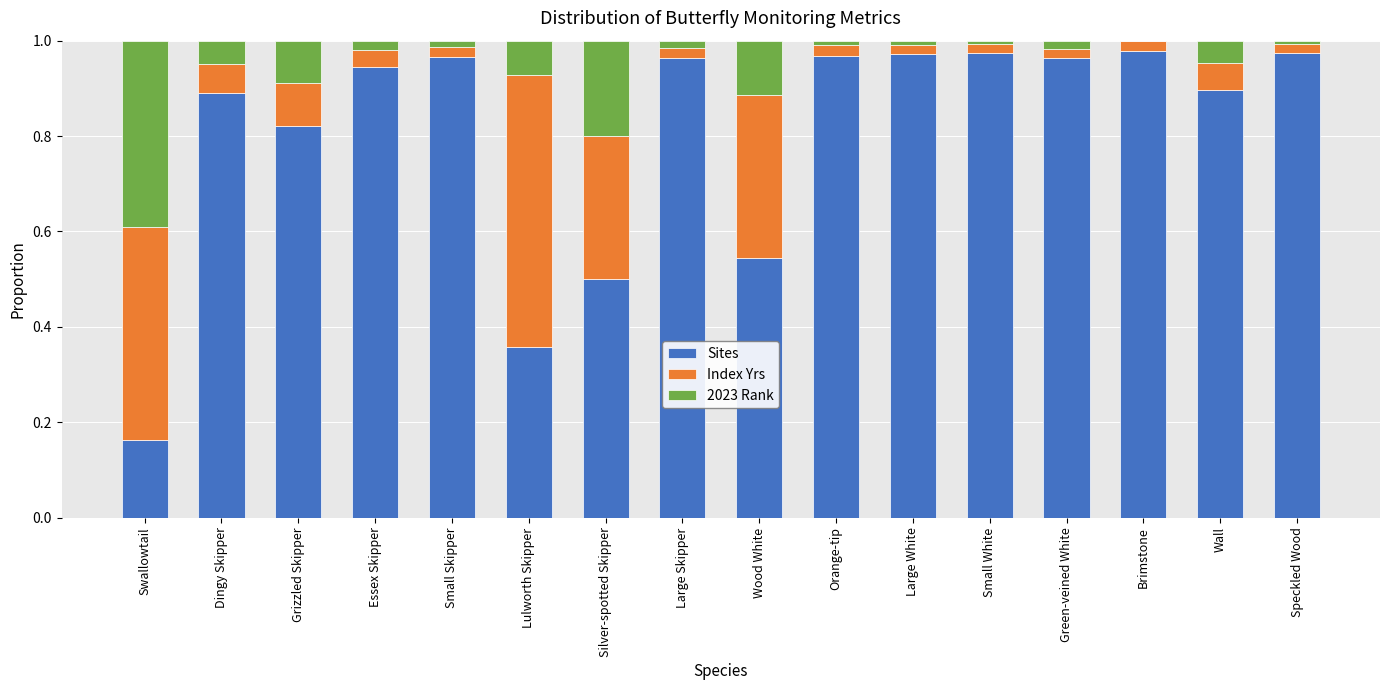

The Sites series shows 0.2 at Swallowtail. True or false?

True